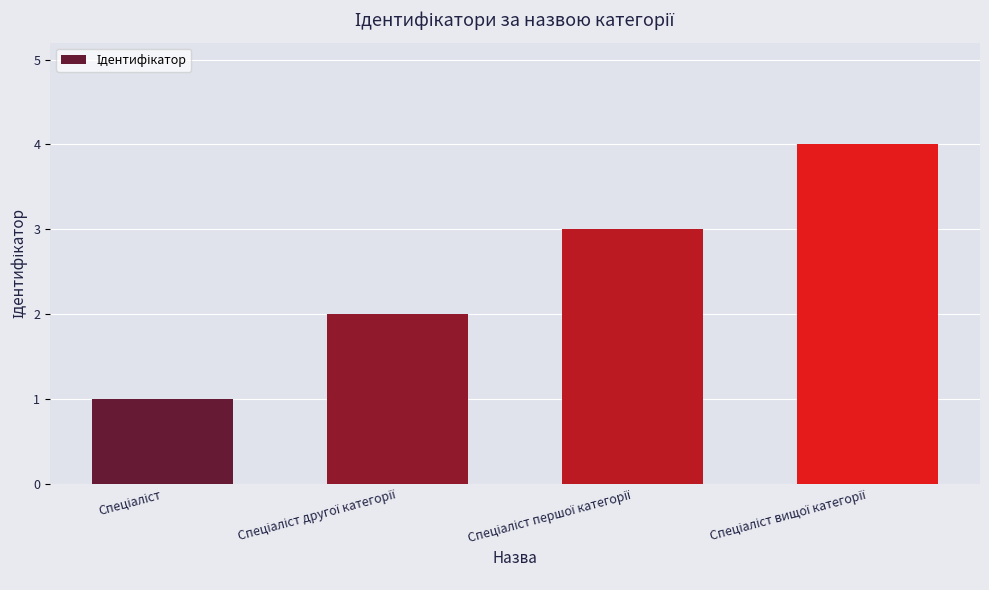

What is the greatest value displayed?

4